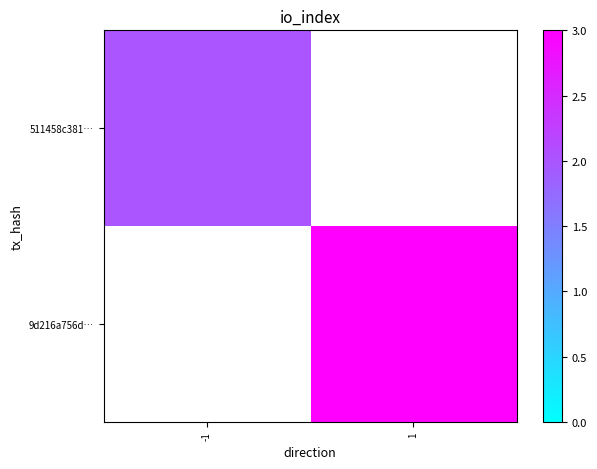

Which series has the widest spread of values?

511458c381…